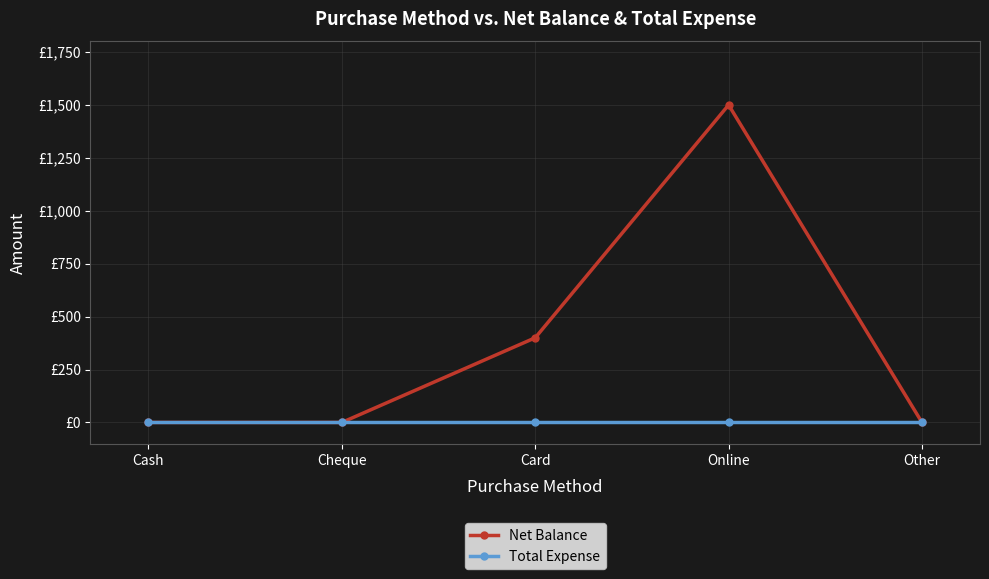

What is the label of the 4th point from the right?

Cheque